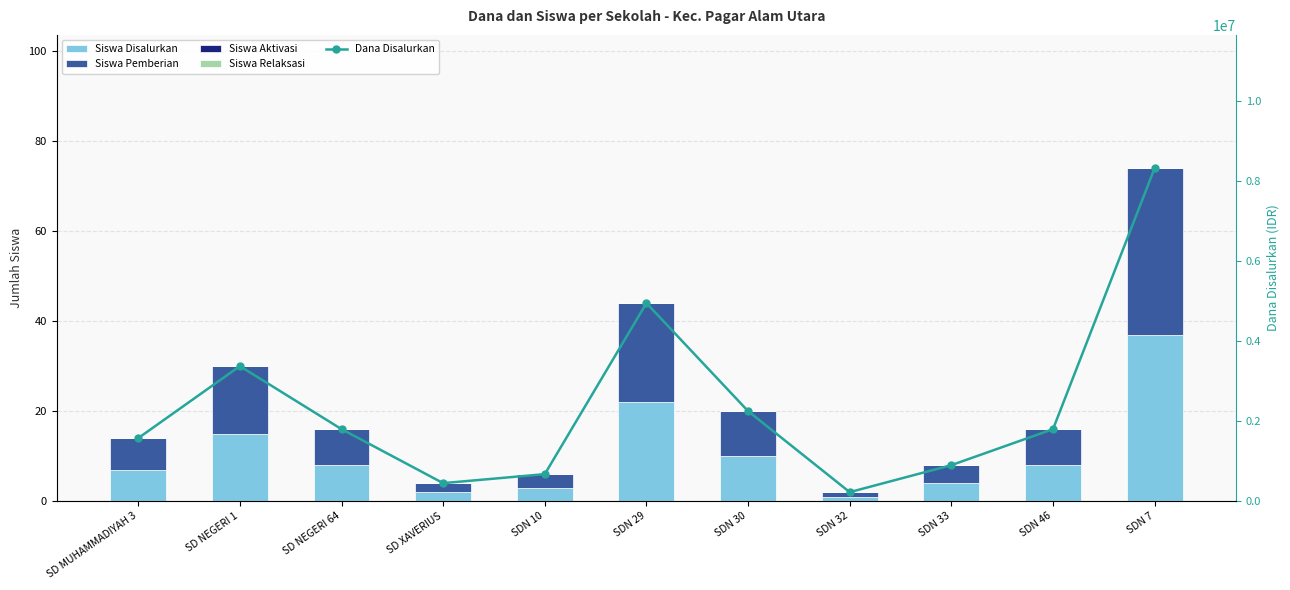

Rank the categories by Siswa Disalurkan value from lowest to highest.

SDN 32, SD XAVERIUS, SDN 10, SDN 33, SD MUHAMMADIYAH 3, SD NEGERI 64, SDN 46, SDN 30, SD NEGERI 1, SDN 29, SDN 7